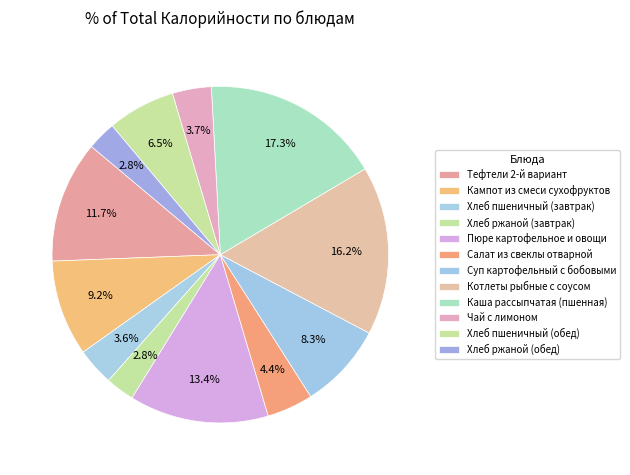

Which category has the biggest portion of the pie?

Каша рассыпчатая (пшенная)